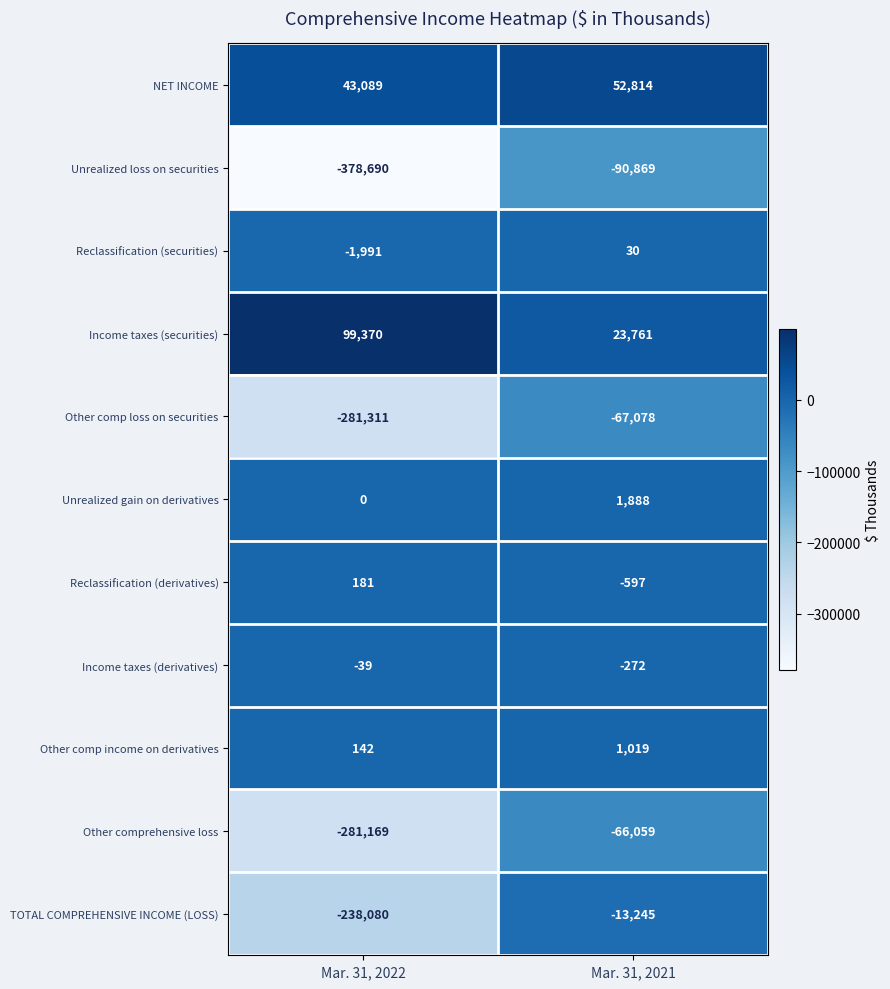

At which label is Other comp income on derivatives closest to 580?

Mar. 31, 2022